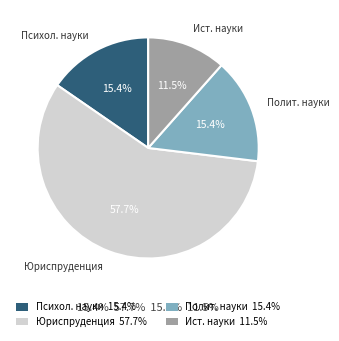

Is there a majority slice in this chart?

Yes